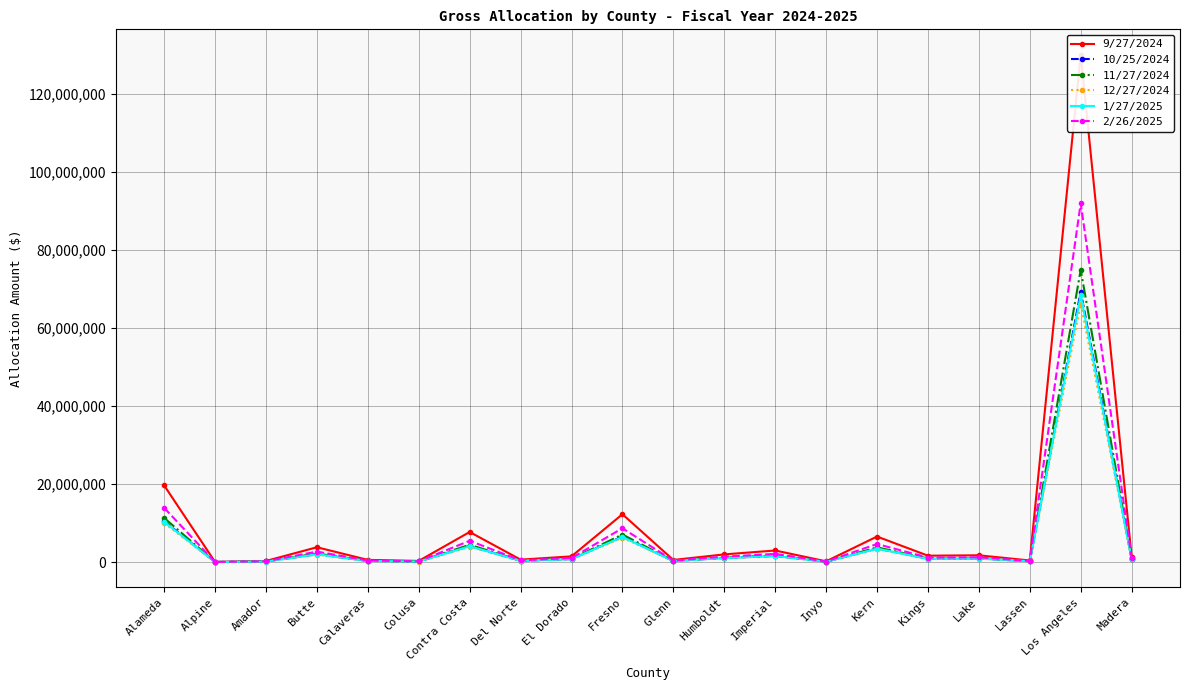

Reading left to right, extract all data points from this chart.

9/27/2024: Alameda=19648189.0	Alpine=43626.5	Amador=294114.8	Butte=3803275.5	Calaveras=568510.2	Colusa=301311.8	Contra Costa=7717499.1	Del Norte=632060.0	El Dorado=1468347.6	Fresno=12269915.4	Glenn=550299.6	Humboldt=1974139.9	Imperial=2974547.8	Inyo=200366.2	Kern=6546952.5	Kings=1643738.4	Lake=1741336.3	Lassen=414681.9	Los Angeles=129985093.9	Madera=1417267.2
10/25/2024: Alameda=10479481.0	Alpine=23268.5	Amador=156867.9	Butte=2028500.1	Calaveras=303218.4	Colusa=160706.5	Contra Costa=4116175.0	Del Norte=337113.0	El Dorado=783152.1	Fresno=6544233.9	Glenn=293505.6	Humboldt=1052919.5	Imperial=1586493.1	Inyo=106866.5	Kern=3491856.9	Kings=876697.8	Lake=928752.3	Lassen=221173.1	Los Angeles=69328339.6	Madera=755908.1
11/27/2024: Alameda=11321050.2	Alpine=25137.0	Amador=169465.4	Butte=2191401.6	Calaveras=327568.8	Colusa=173612.2	Contra Costa=4446730.2	Del Norte=364185.3	El Dorado=846044.2	Fresno=7069777.7	Glenn=317076.0	Humboldt=1137475.7	Imperial=1713898.7	Inyo=115448.6	Kern=3772275.3	Kings=947102.3	Lake=1003337.0	Lassen=238934.7	Los Angeles=74895847.7	Madera=816612.3
12/27/2024: Alameda=10009900.7	Alpine=22225.8	Amador=149838.7	Butte=1937604.1	Calaveras=289631.3	Colusa=153505.3	Contra Costa=3931731.3	Del Norte=322007.2	El Dorado=748059.5	Fresno=6250990.1	Glenn=280353.8	Humboldt=1005738.7	Imperial=1515403.2	Inyo=102077.9	Kern=3335388.5	Kings=837413.5	Lake=887135.3	Lassen=211262.5	Los Angeles=66221771.5	Madera=722036.2
1/27/2025: Alameda=10335348.3	Alpine=22948.4	Amador=154710.4	Butte=2000600.5	Calaveras=299048.0	Colusa=158496.2	Contra Costa=4059562.0	Del Norte=332476.4	El Dorado=772380.8	Fresno=6454225.9	Glenn=289468.8	Humboldt=1038437.9	Imperial=1564672.8	Inyo=105396.7	Kern=3443830.6	Kings=864639.9	Lake=915978.4	Lassen=218131.2	Los Angeles=68374811.6	Madera=745511.5
2/26/2025: Alameda=13896544.5	Alpine=30855.6	Amador=208018.1	Butte=2689936.9	Calaveras=402089.3	Colusa=213108.3	Contra Costa=5458343.8	Del Norte=447036.1	El Dorado=1038516.0	Fresno=8678124.2	Glenn=389209.5	Humboldt=1396246.9	Imperial=2103803.9	Inyo=141712.7	Kern=4630453.0	Kings=1162564.3	Lake=1231592.2	Lassen=293291.5	Los Angeles=91934358.0	Madera=1002388.4